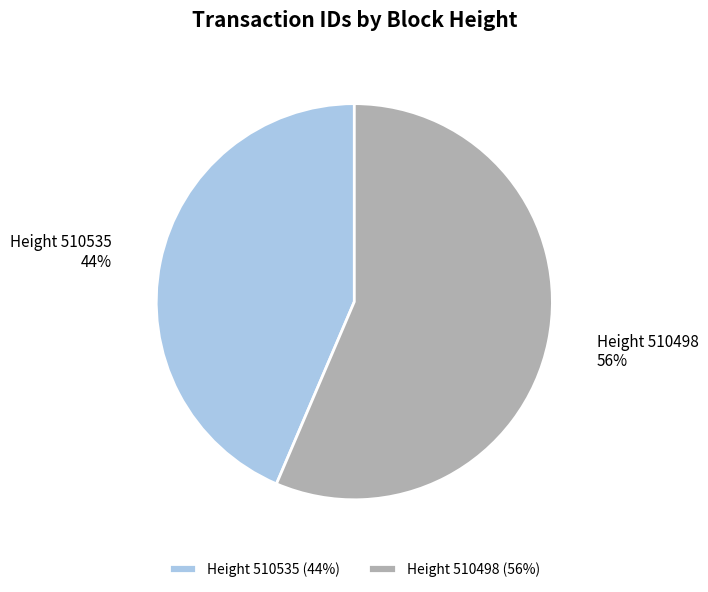

Which slice is the smallest?

Height 510535 (44%)